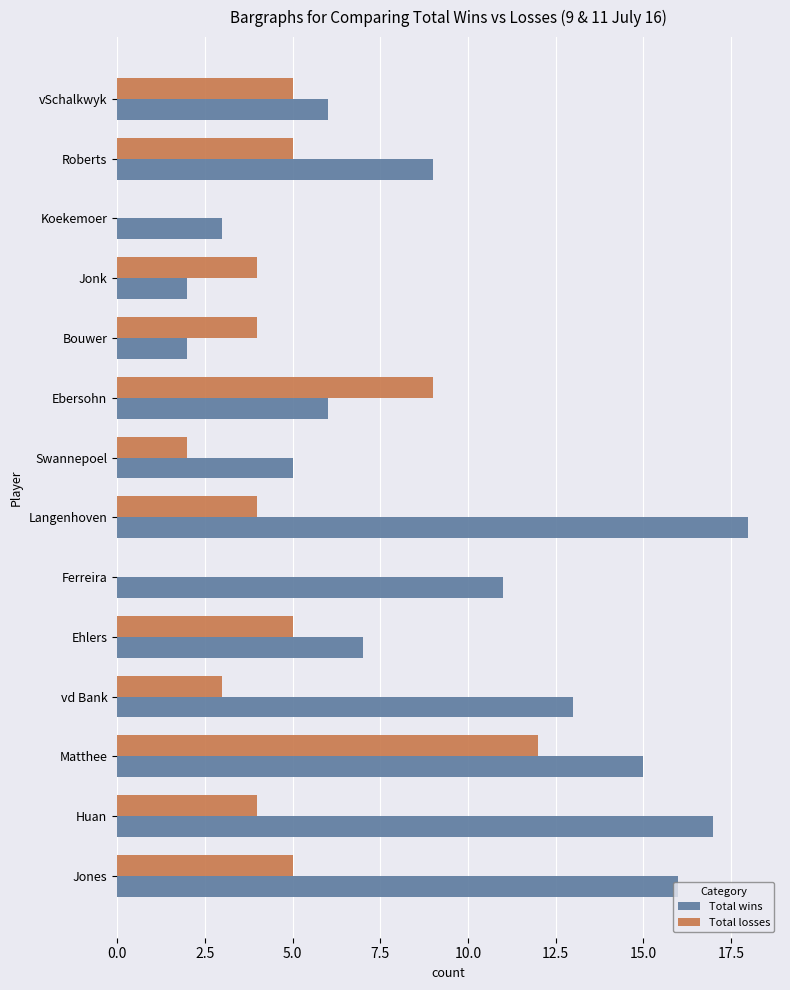

What is the maximum value for Total losses?

12